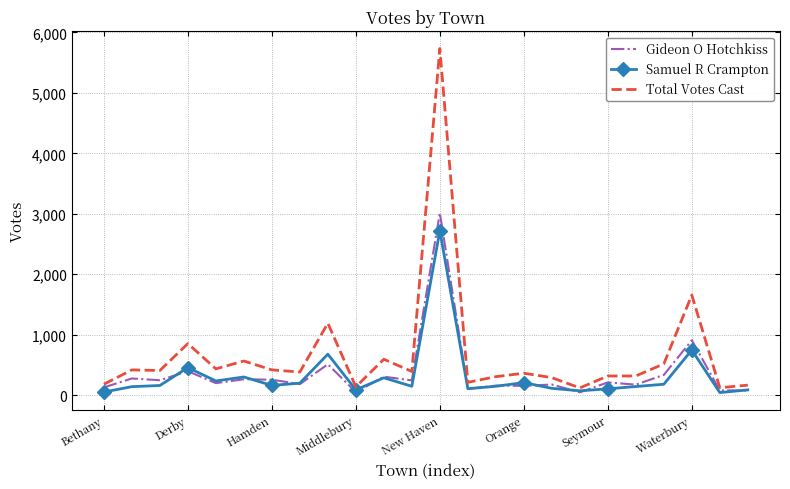

Rank the series by their maximum value, from highest to lowest.

Total Votes Cast, Gideon O Hotchkiss, Samuel R Crampton